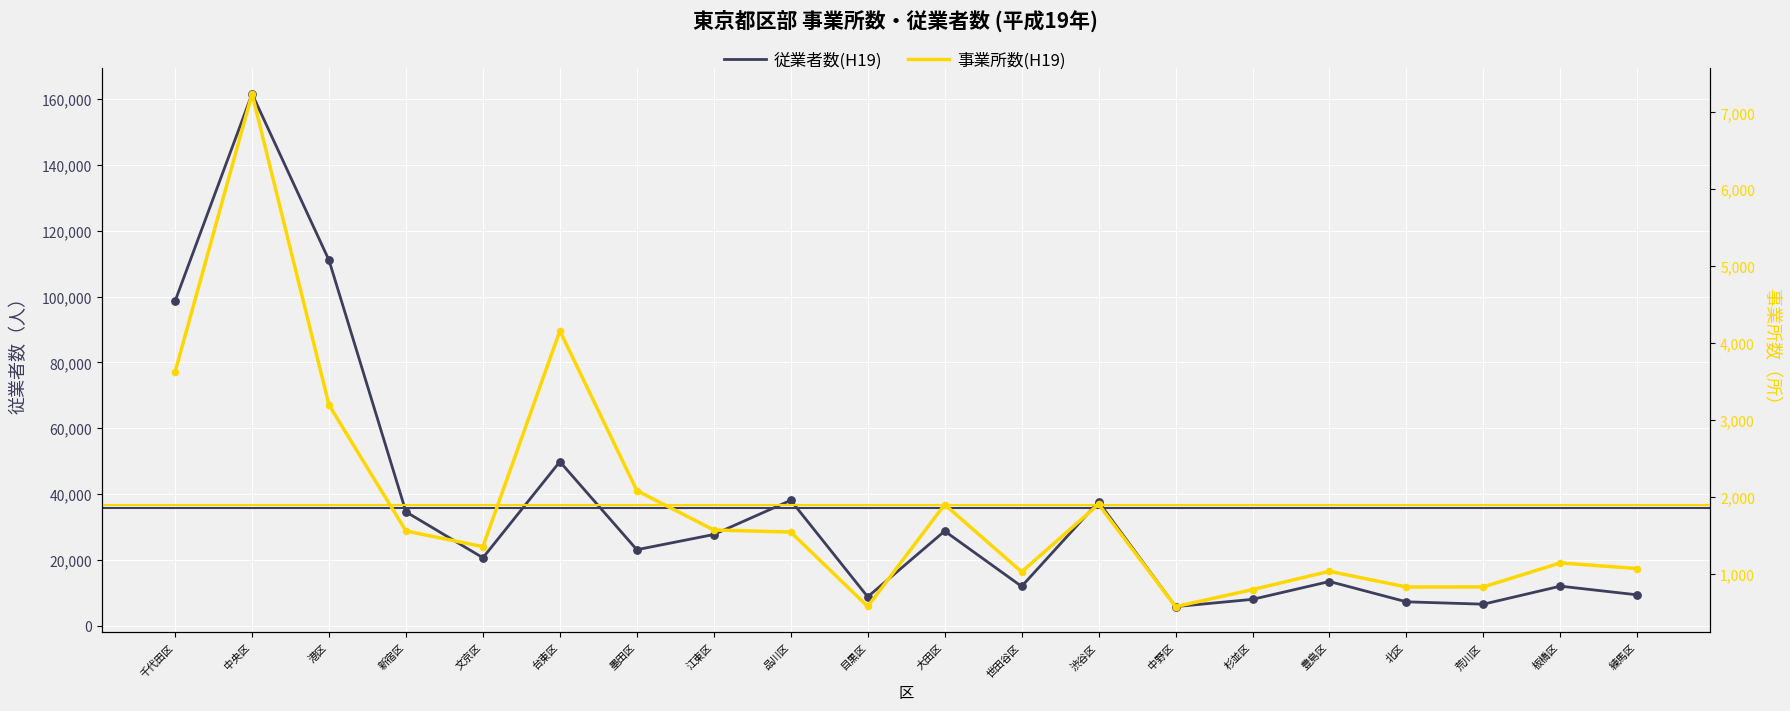

At which category is the sum across all series the highest?

中央区